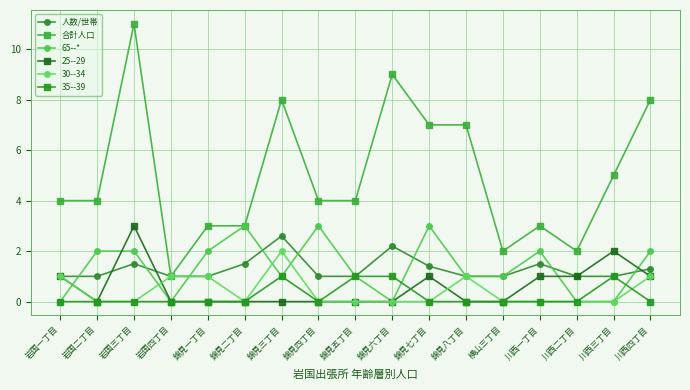

Count the number of data series in this chart.

6